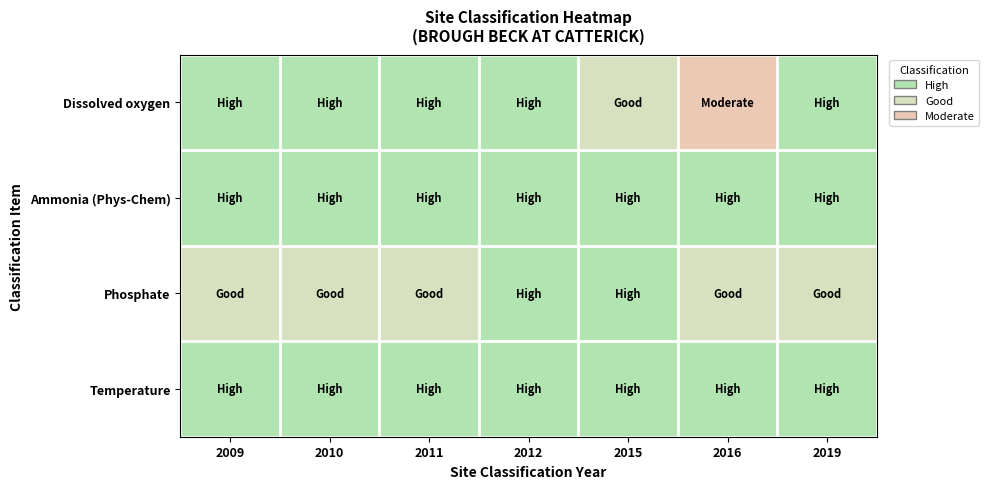

Which has a higher value, 2011 or 2019?

2011